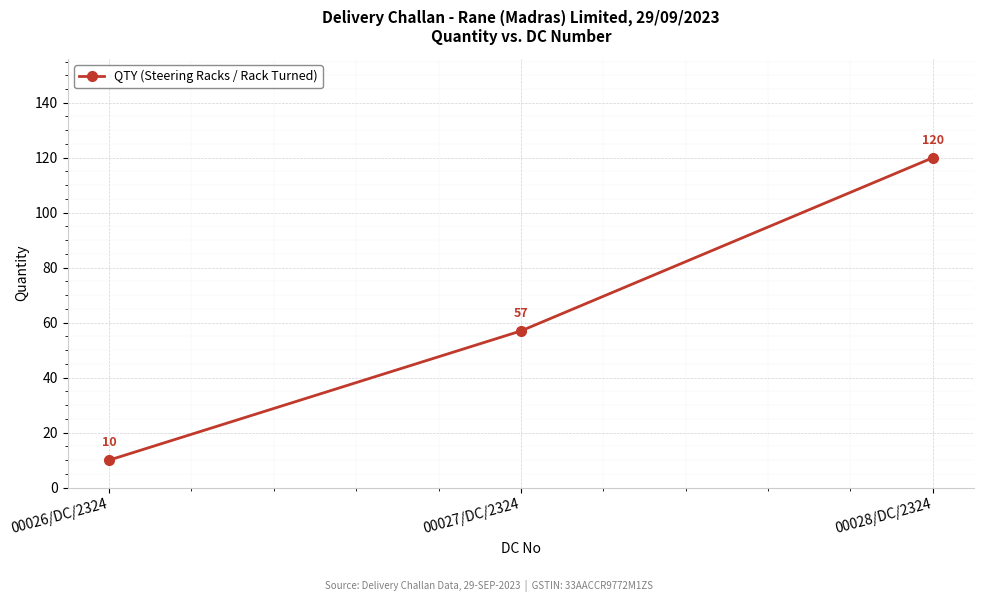

List the labels in order of value, largest first.

00028/DC/2324, 00027/DC/2324, 00026/DC/2324